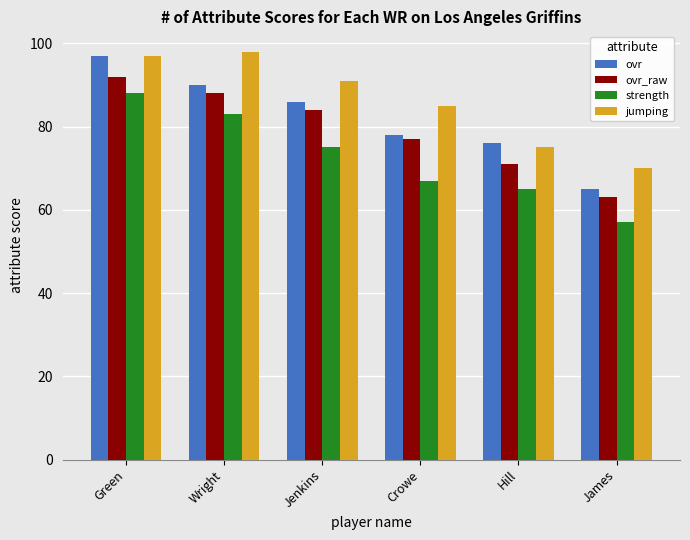

How many bars are there in each group?

4